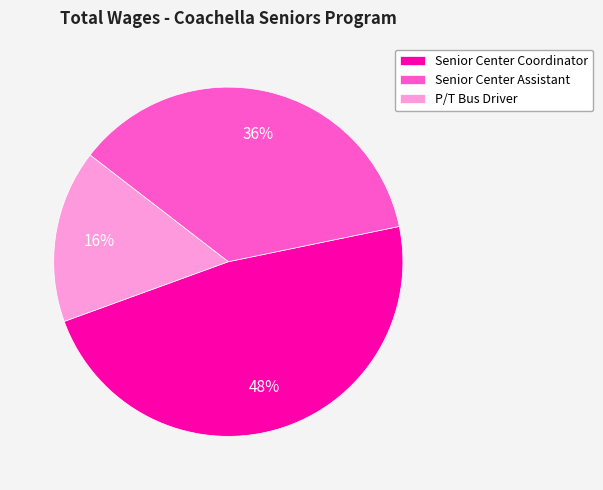

Is there a majority slice in this chart?

No